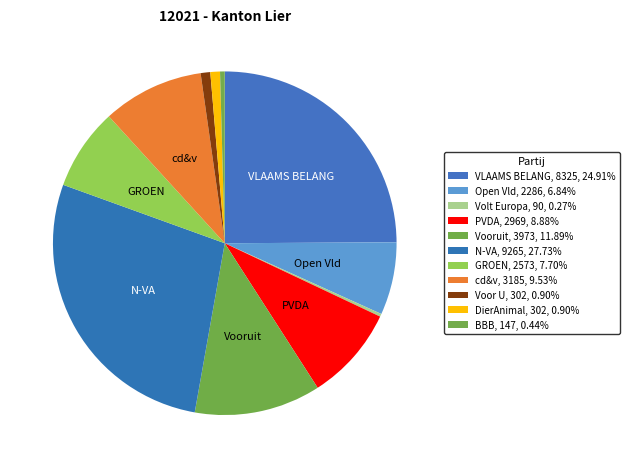

Which category has the biggest portion of the pie?

N-VA